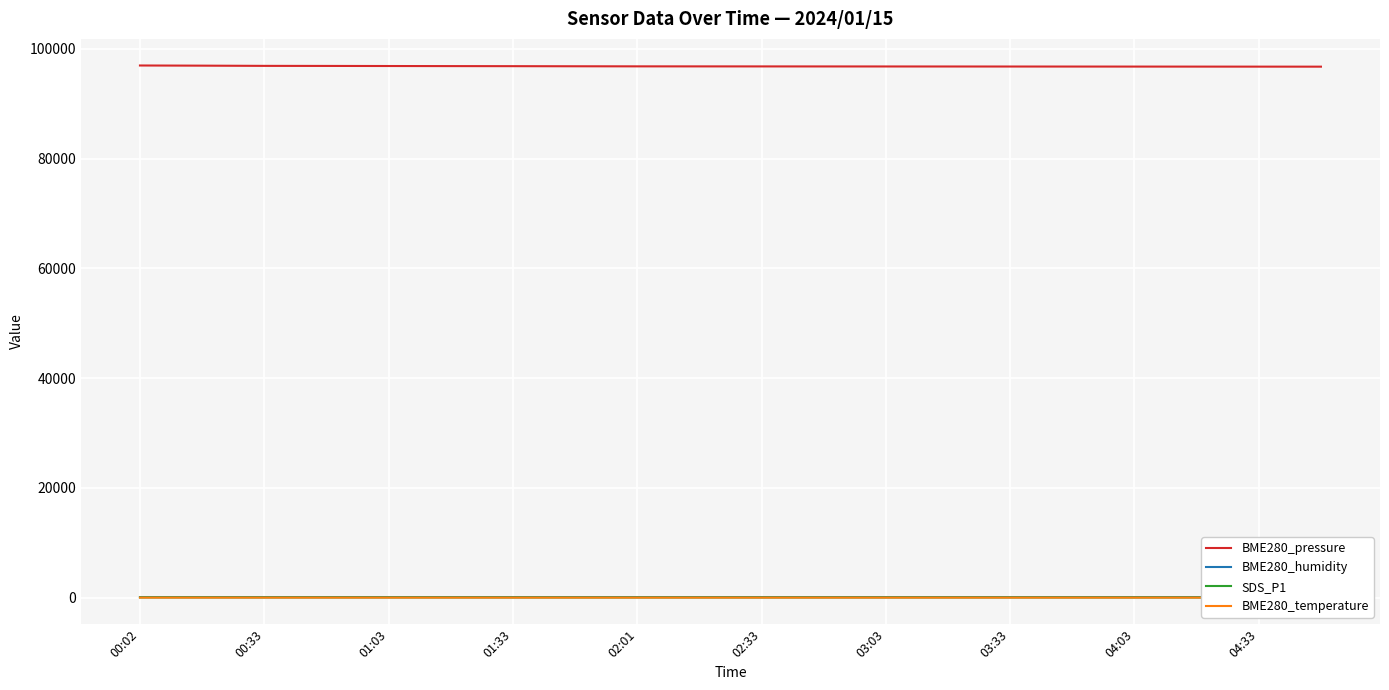

Which series has the largest total across all categories?

BME280_pressure